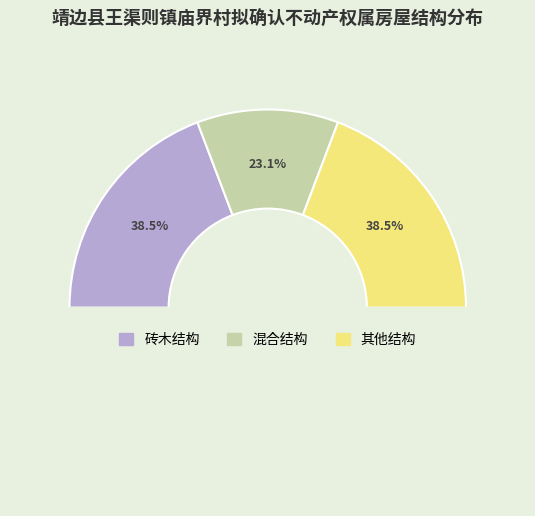

Approximately how many times larger is the value at 混合结构 compared to 砖木结构?

0.6